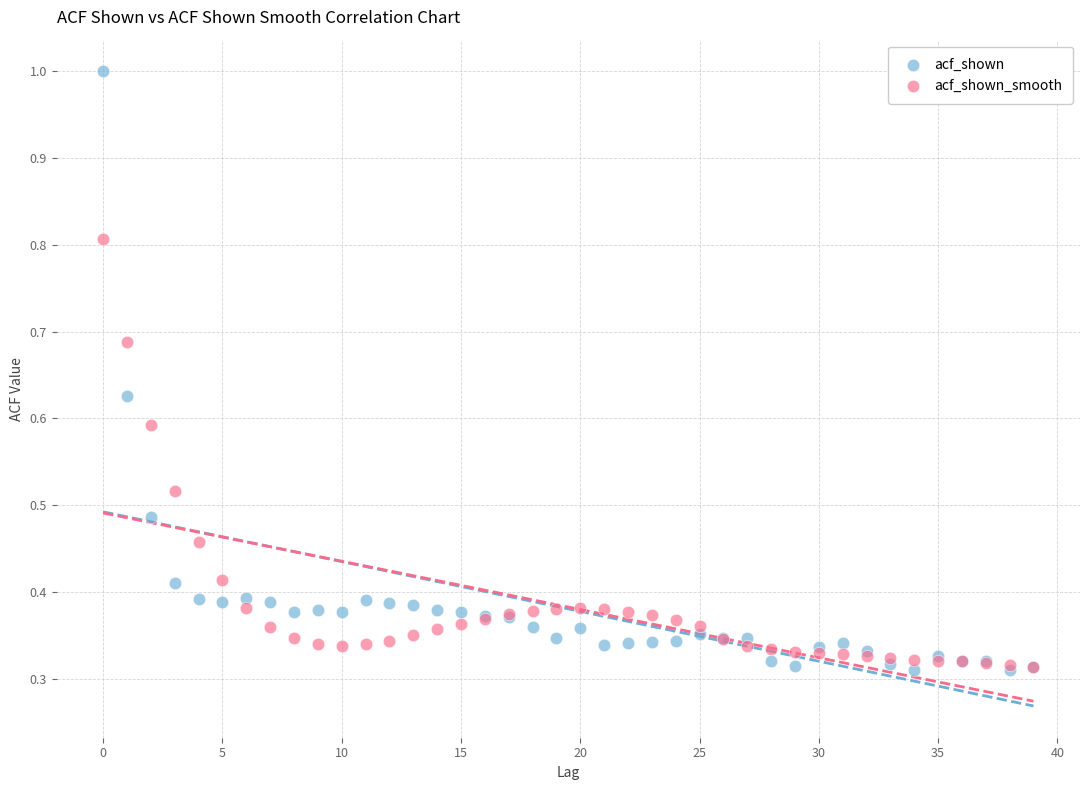

What are all the series names shown in the legend?

acf_shown, acf_shown_smooth